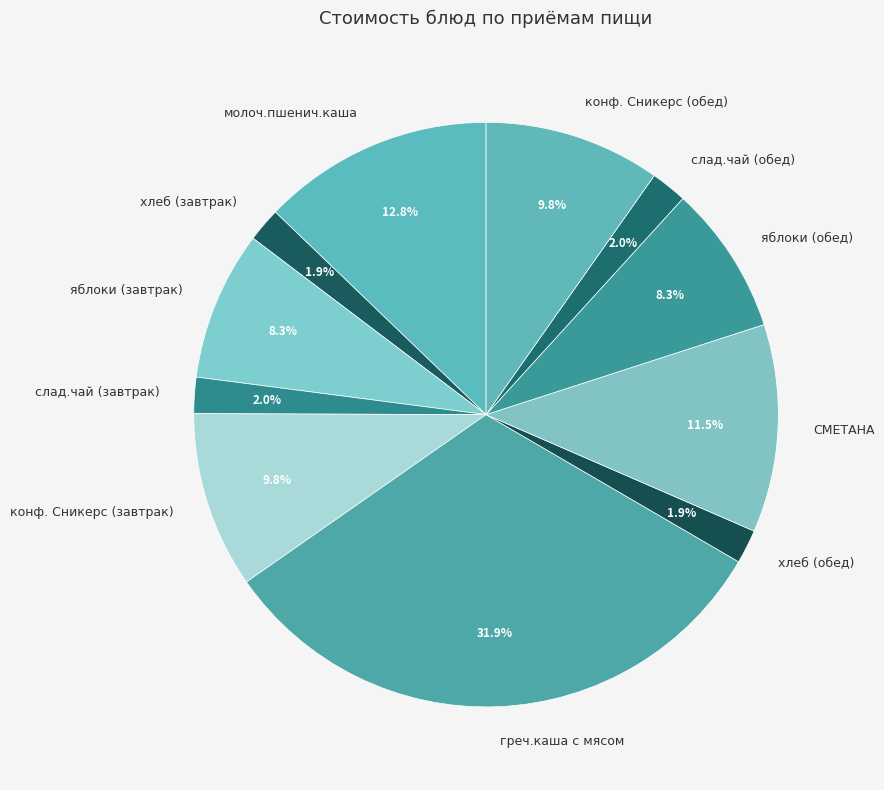

Between хлеб (завтрак) and греч.каша с мясом, which is larger?

греч.каша с мясом